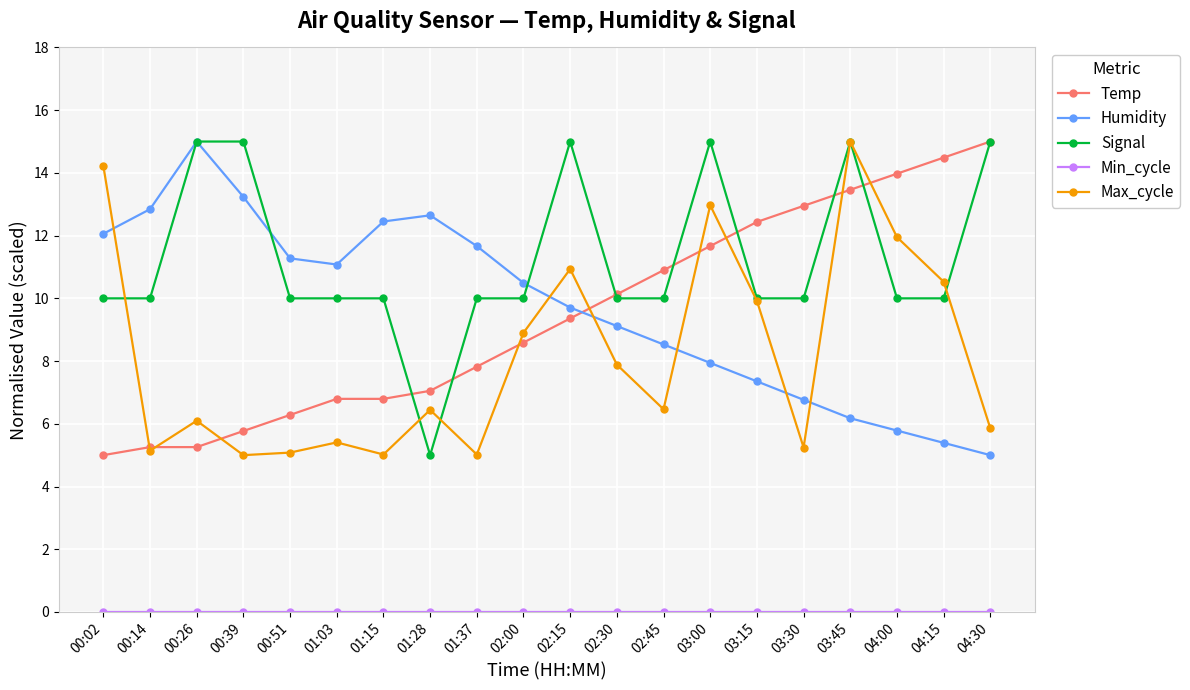

Between which two adjacent categories do Signal and Max_cycle first intersect?

00:02 and 00:14